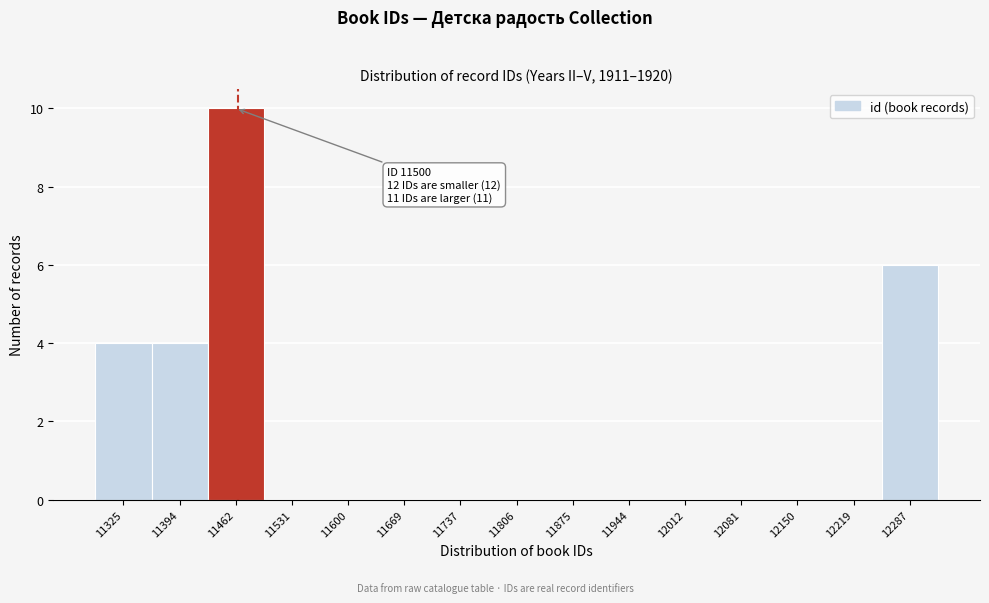

Reading left to right, what are all the values shown in this chart?

11325=4	11394=4	11462=10	11531=0	11600=0	11669=0	11737=0	11806=0	11875=0	11944=0	12012=0	12081=0	12150=0	12219=0	12287=6